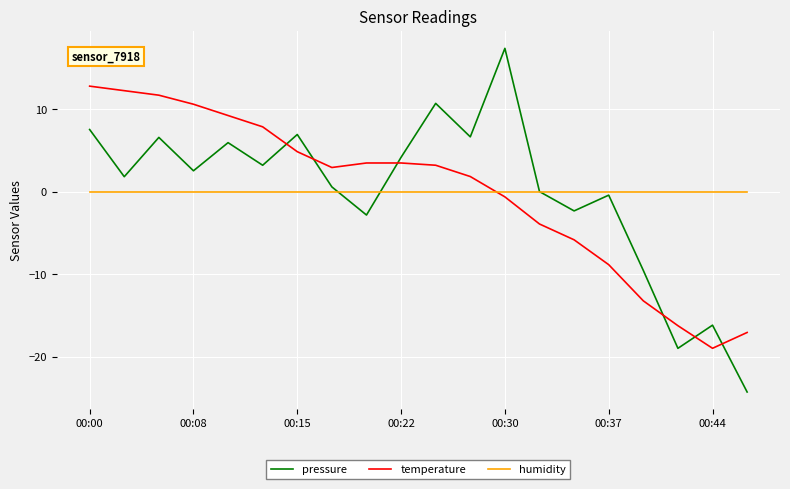

True or false: temperature and humidity intersect in this chart.

True